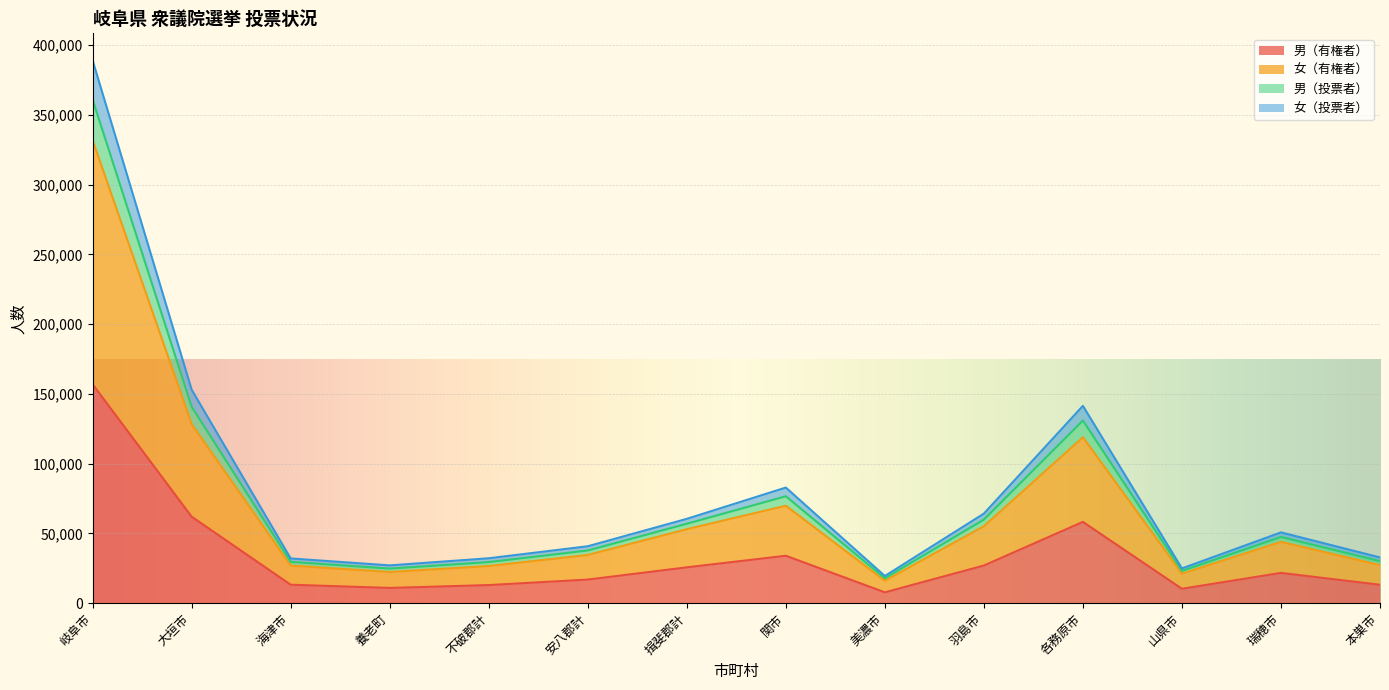

What is the minimum value shown in the chart?

7757